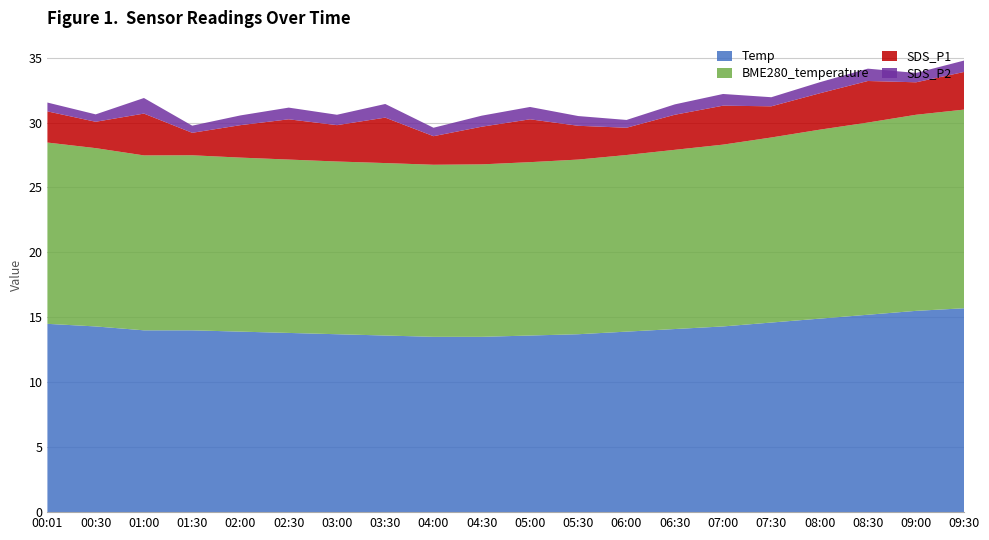

Reading left to right, extract all data points from this chart.

Temp: 00:01=14.5	00:30=14.3	01:00=14.0	01:30=14.0	02:00=13.9	02:30=13.8	03:00=13.7	03:30=13.6	04:00=13.5	04:30=13.5	05:00=13.6	05:30=13.7	06:00=13.9	06:30=14.1	07:00=14.3	07:30=14.6	08:00=14.9	08:30=15.2	09:00=15.5	09:30=15.7
BME280_temperature: 00:01=14.0	00:30=13.7	01:00=13.5	01:30=13.5	02:00=13.4	02:30=13.3	03:00=13.3	03:30=13.3	04:00=13.2	04:30=13.3	05:00=13.3	05:30=13.4	06:00=13.6	06:30=13.8	07:00=14.0	07:30=14.2	08:00=14.6	08:30=14.8	09:00=15.1	09:30=15.3
SDS_P1: 00:01=2.4	00:30=2.0	01:00=3.2	01:30=1.7	02:00=2.5	02:30=3.1	03:00=2.8	03:30=3.5	04:00=2.2	04:30=2.9	05:00=3.3	05:30=2.6	06:00=2.1	06:30=2.7	07:00=3.0	07:30=2.4	08:00=2.8	08:30=3.2	09:00=2.5	09:30=2.9
SDS_P2: 00:01=0.7	00:30=0.6	01:00=1.2	01:30=0.6	02:00=0.8	02:30=0.9	03:00=0.8	03:30=1.1	04:00=0.7	04:30=0.8	05:00=0.9	05:30=0.8	06:00=0.6	06:30=0.8	07:00=0.9	07:30=0.7	08:00=0.8	08:30=0.9	09:00=0.7	09:30=0.9